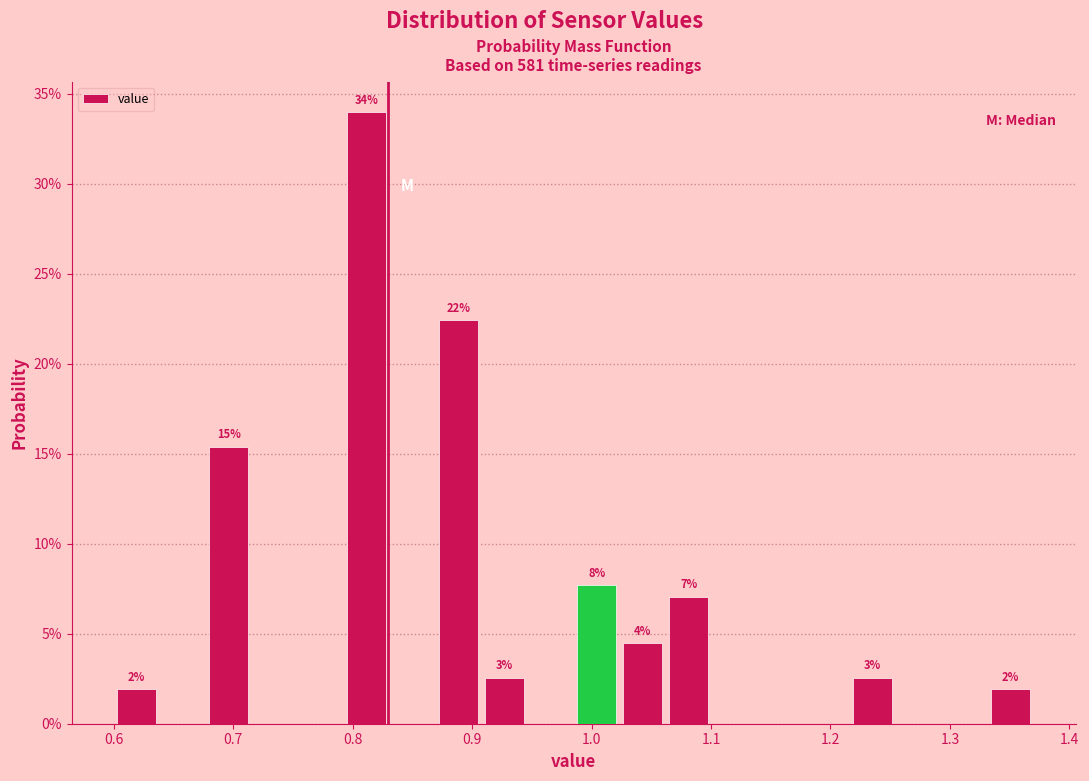

Around what value on the x-axis is the tallest bar? Give the approximate position of its centre, as read against the axis.

0.81